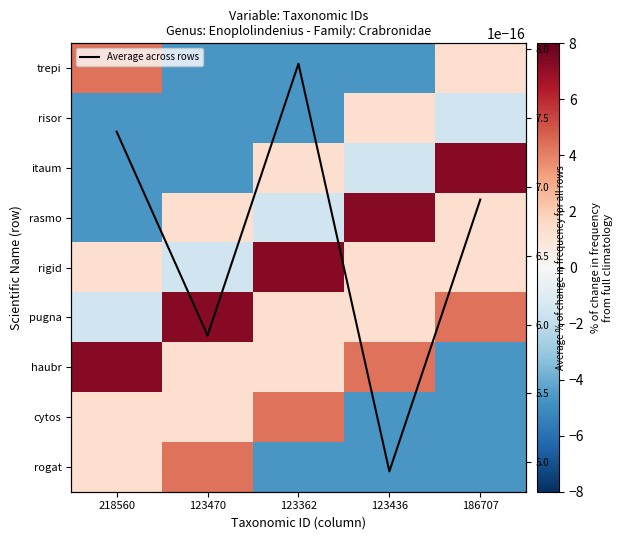

At which label does rasmo reach its peak?

123436